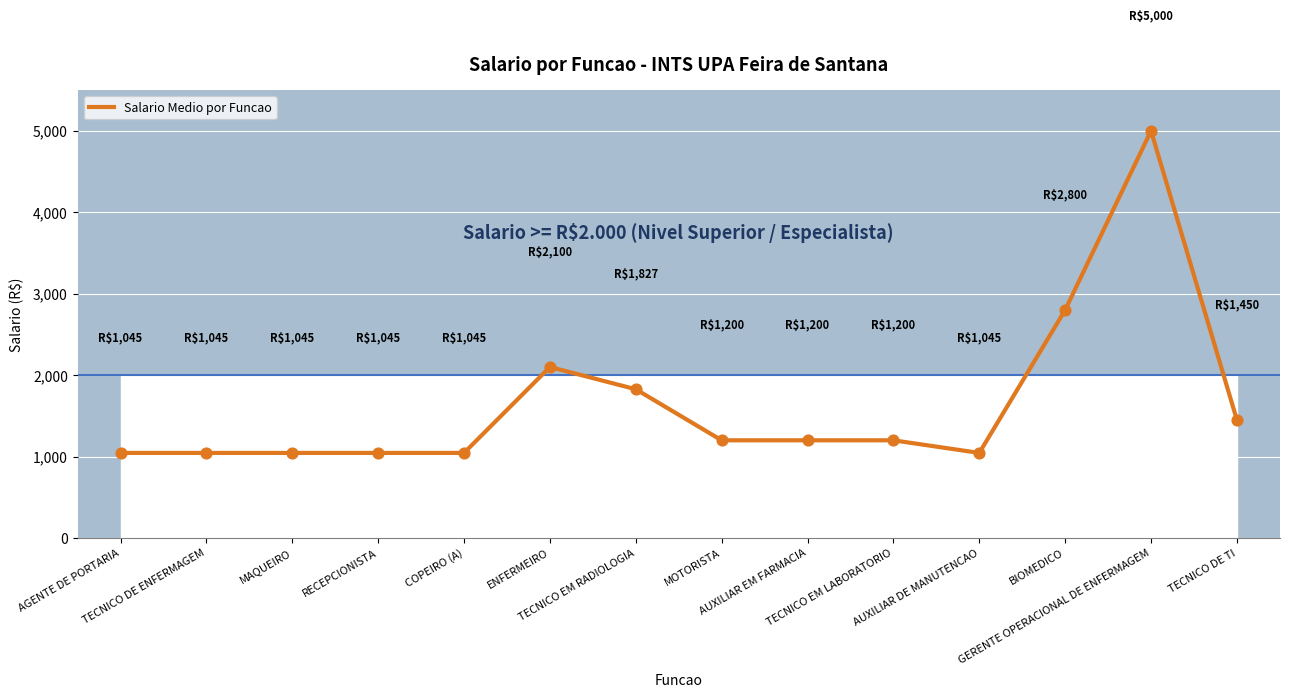

Approximately how many times larger is the value at GERENTE OPERACIONAL DE ENFERMAGEM compared to TECNICO DE ENFERMAGEM?

4.8